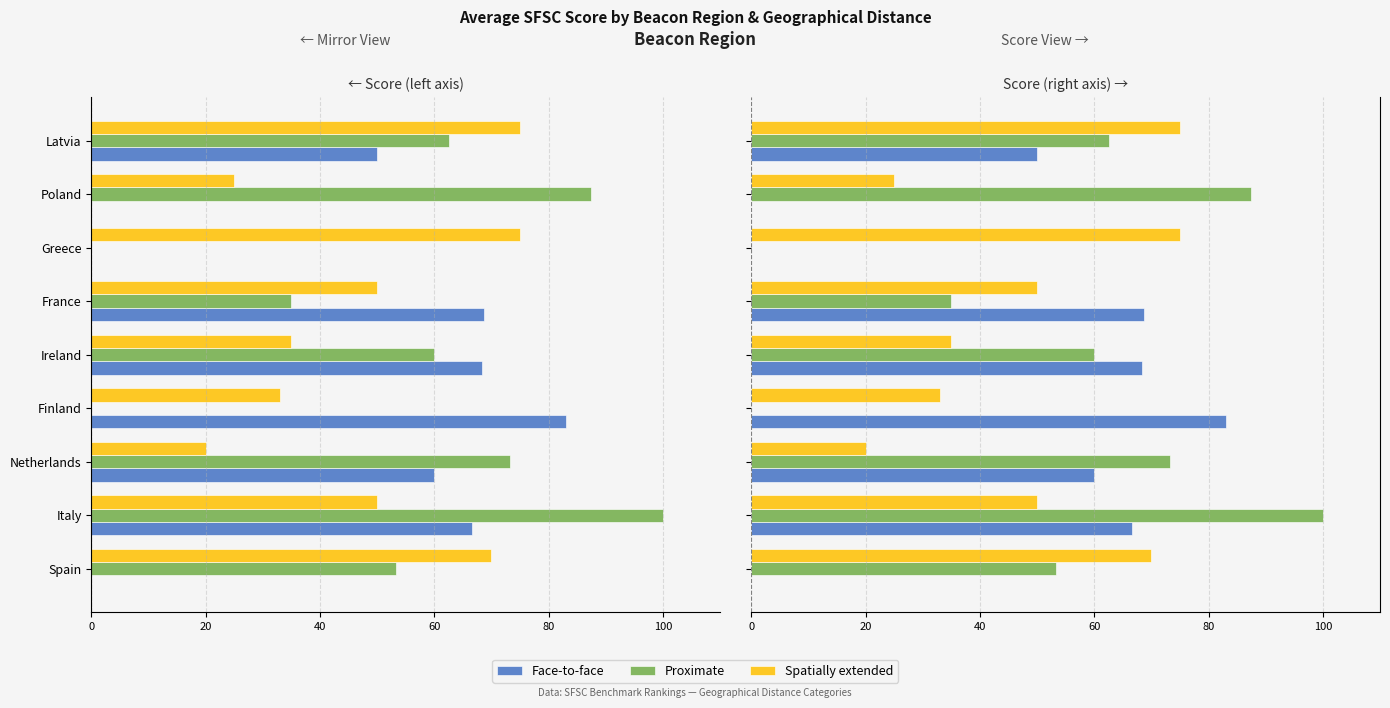

What is the average value of the Face-to-face series?

44.1